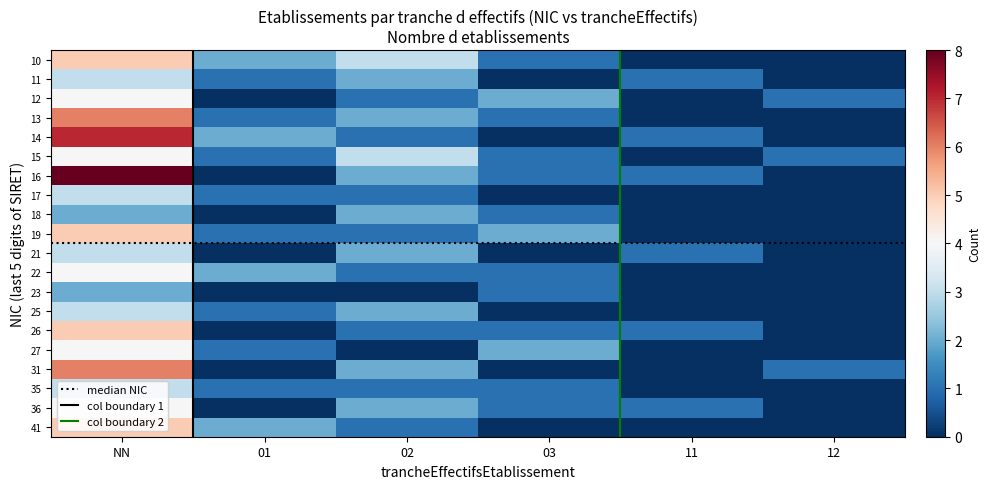

What is the sum of all 15 values?

10